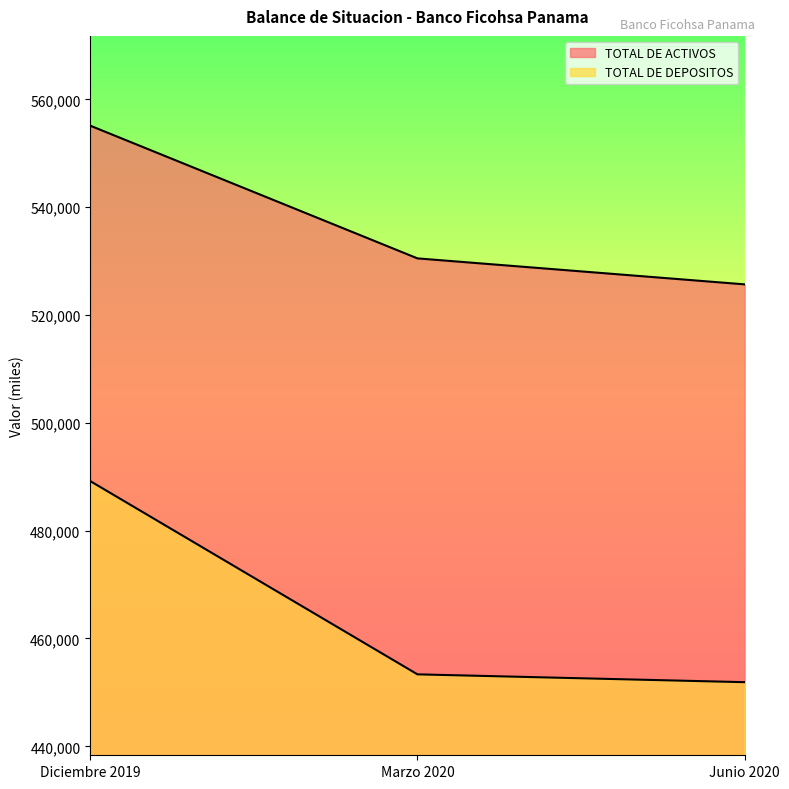

Which category has the lowest value in the TOTAL DE ACTIVOS series?

Junio 2020